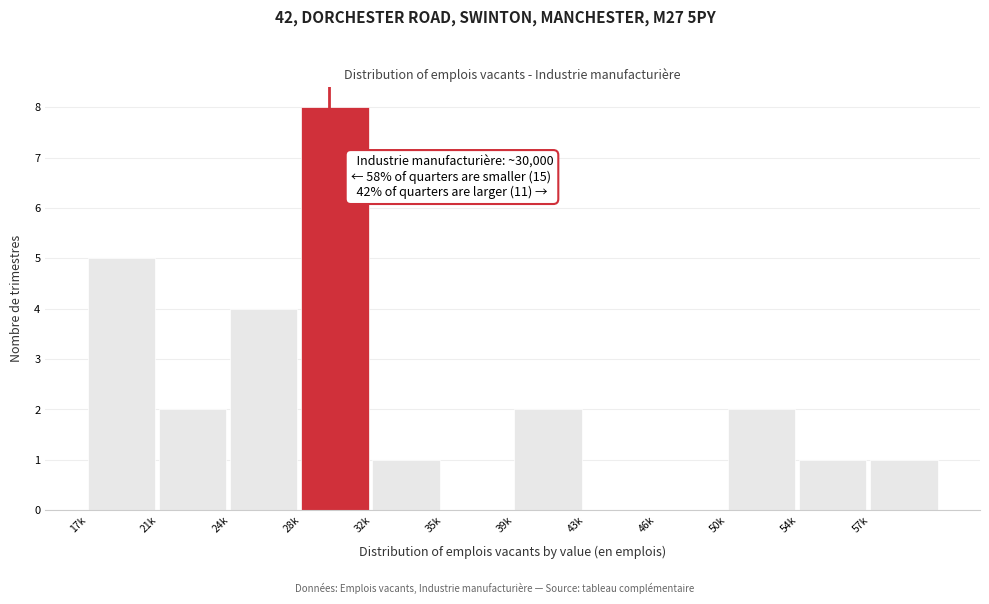

Reading right to left, list all the values displayed in this chart.

57k=1	54k=1	50k=2	46k=0	43k=0	39k=2	35k=0	32k=1	28k=8	24k=4	21k=2	17k=5